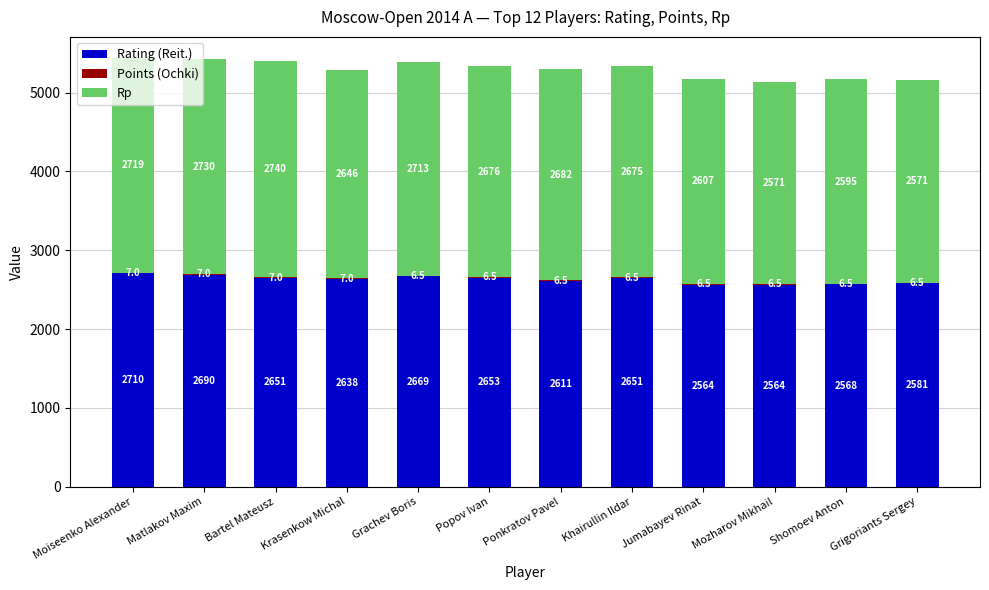

What is the total value across all series at Moiseenko Alexander?

5436.0